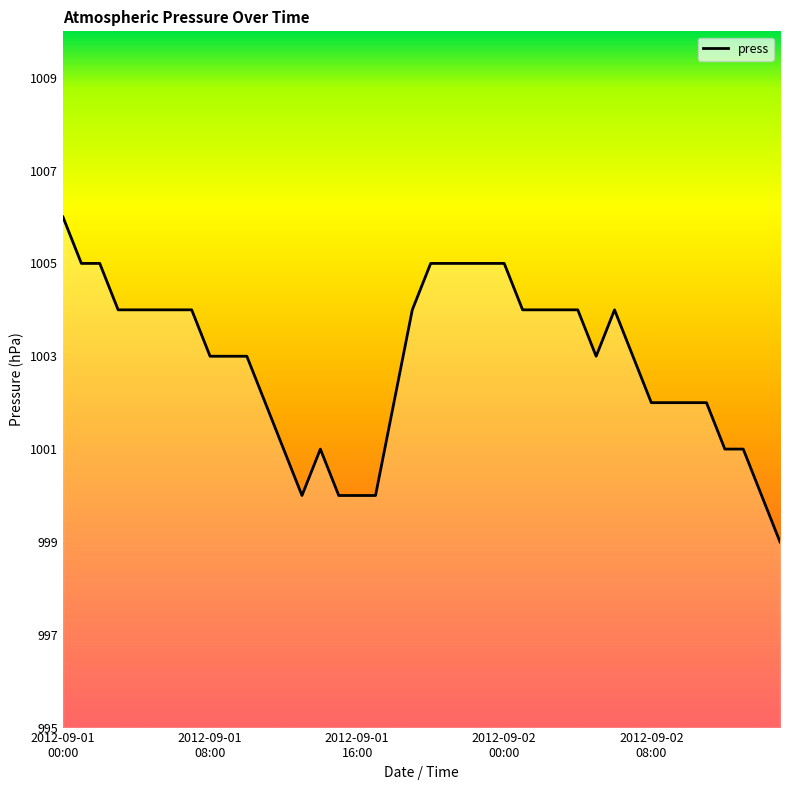

What is the maximum value shown in the chart?

1006